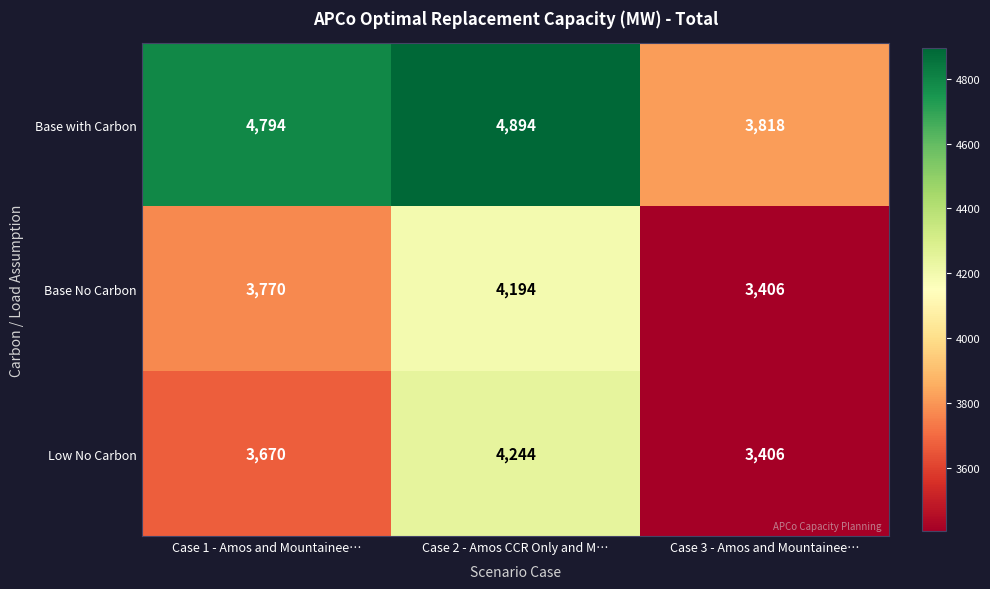

What is the difference between the maximum and second lowest values in the Base No Carbon series?

424